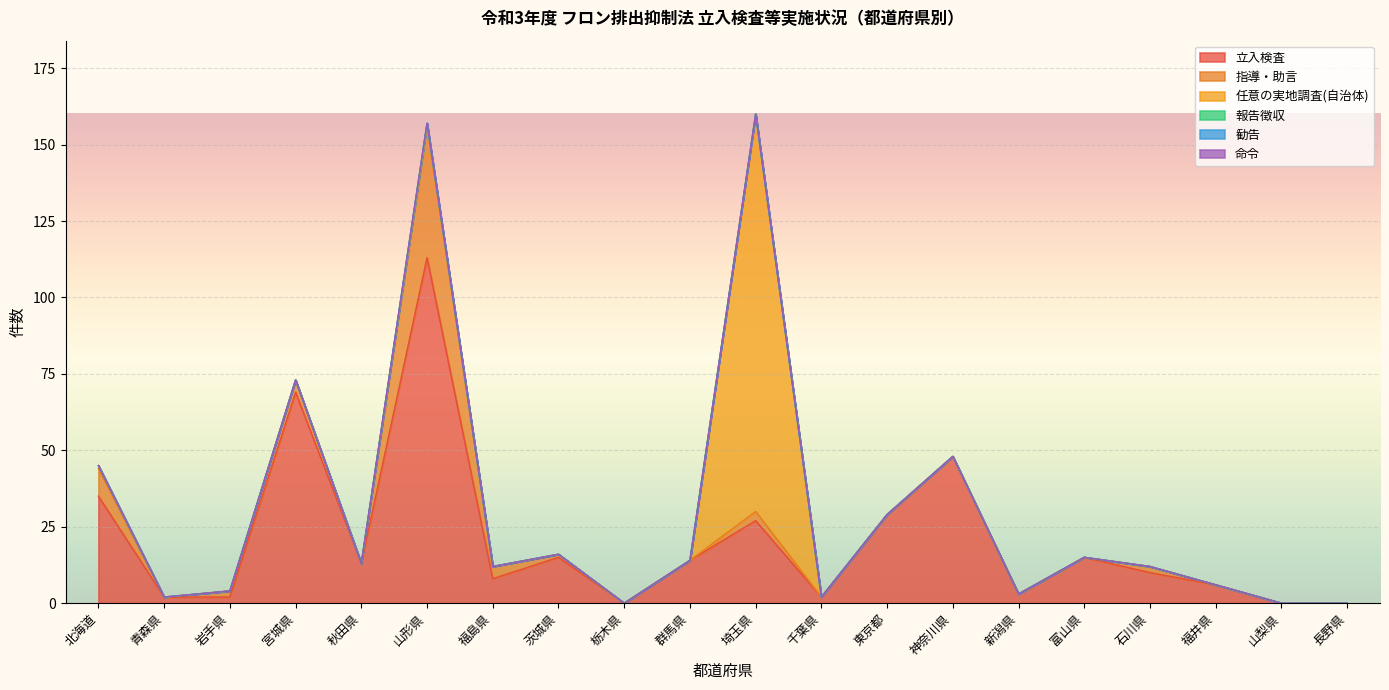

Where is 報告徴収 nearest to the value 0?

北海道